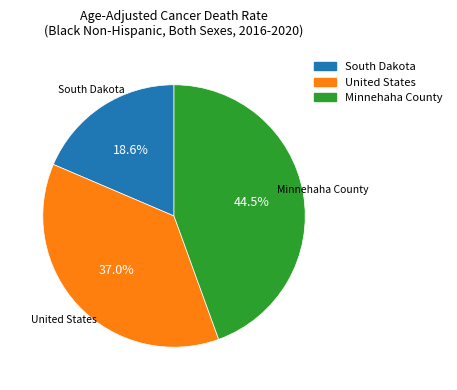

Between South Dakota and United States, which is larger?

United States